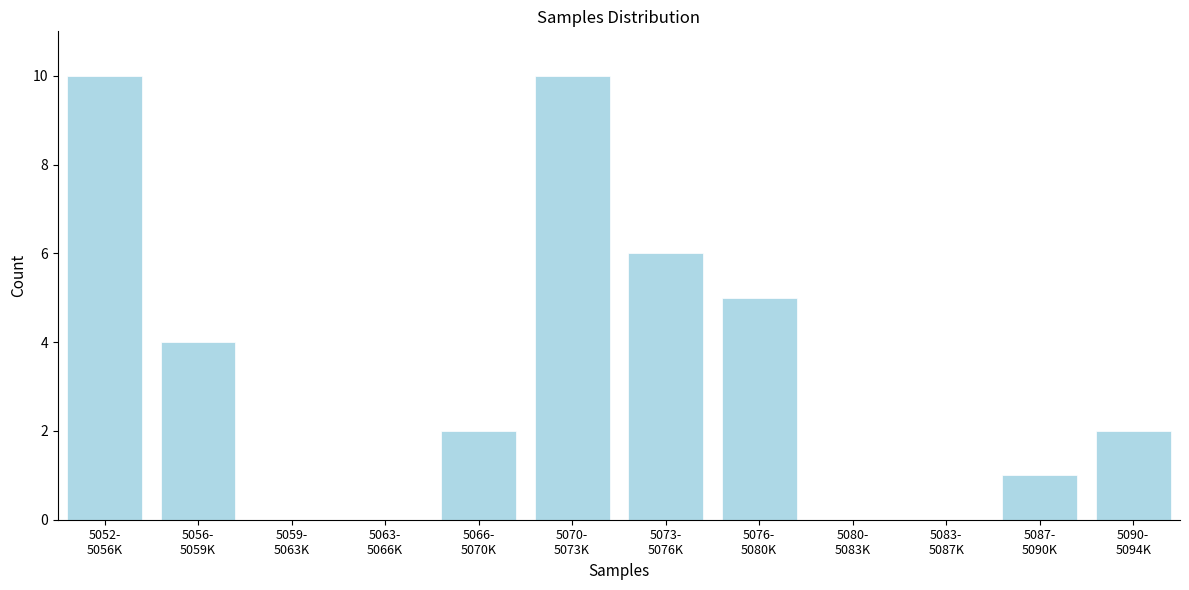

What is the greatest value displayed?

10